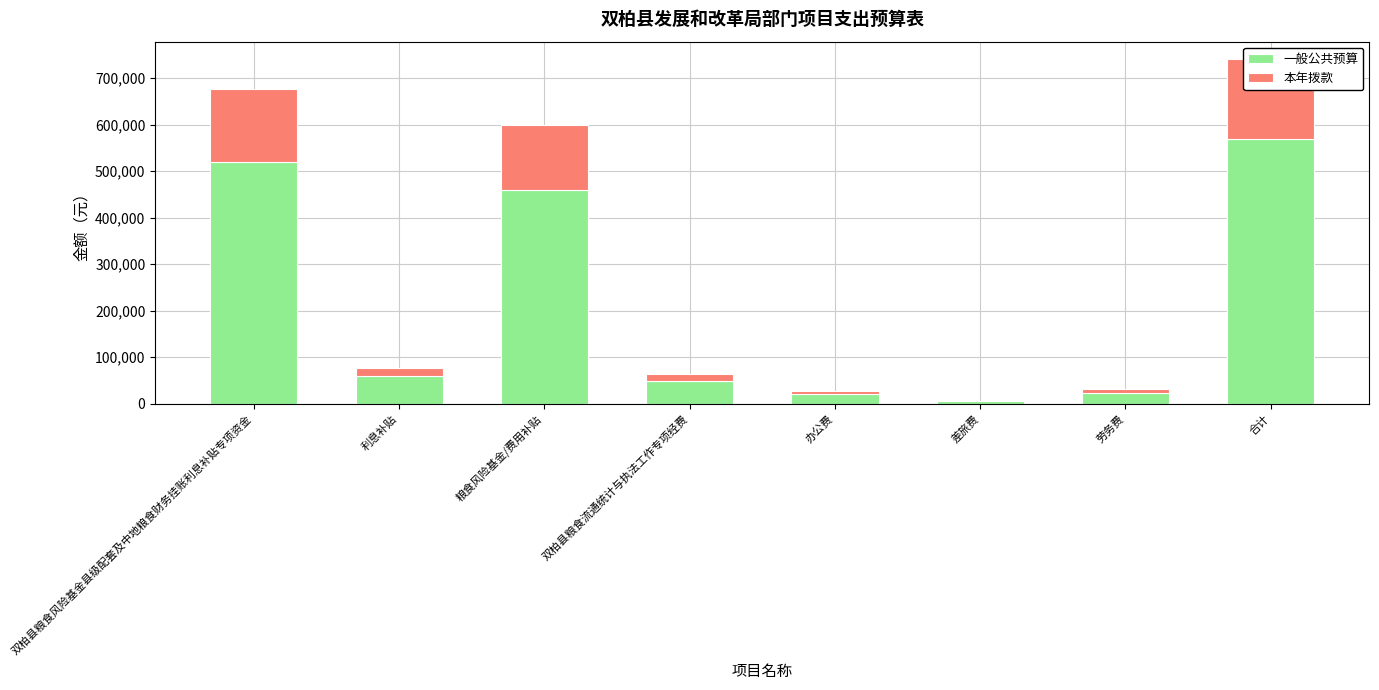

At which category is the sum across all series the highest?

合计